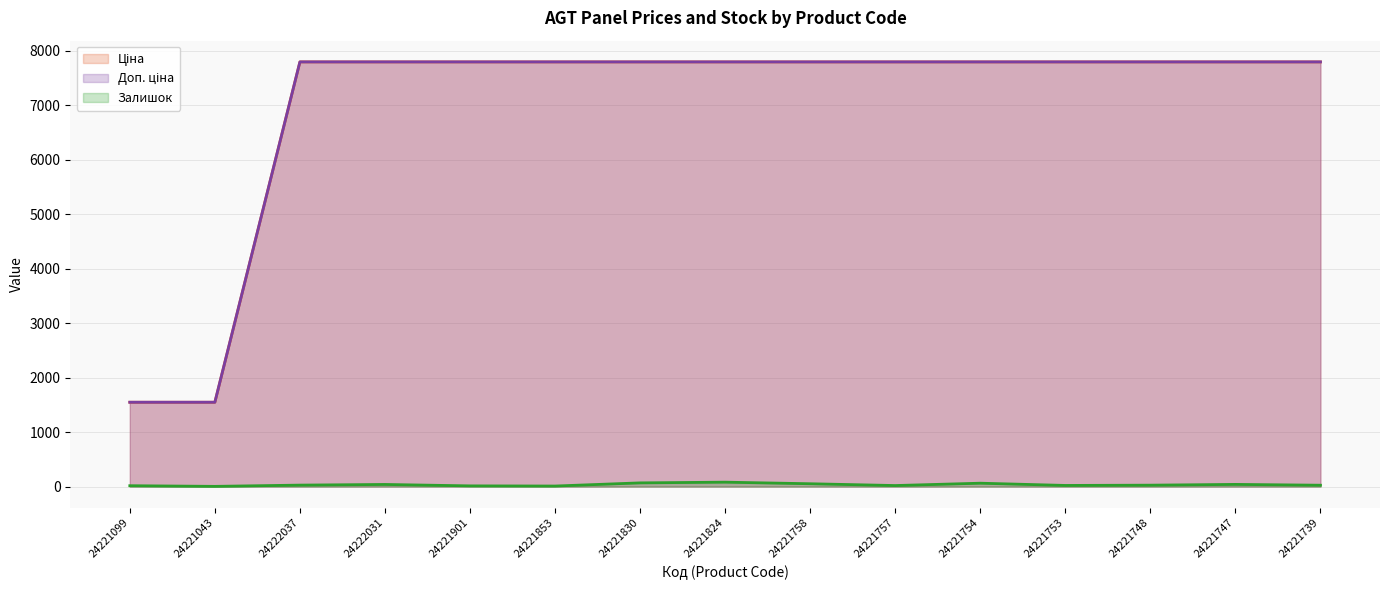

What is the approximate value of Залишок at 24221758?

52.0